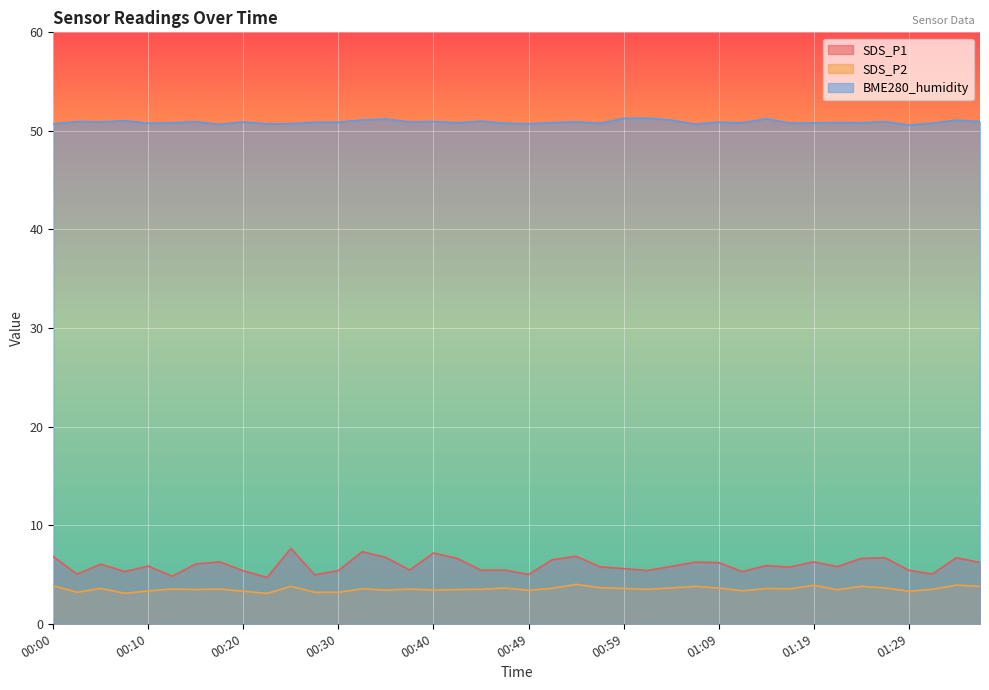

Where is the first local maximum for BME280_humidity?

00:02